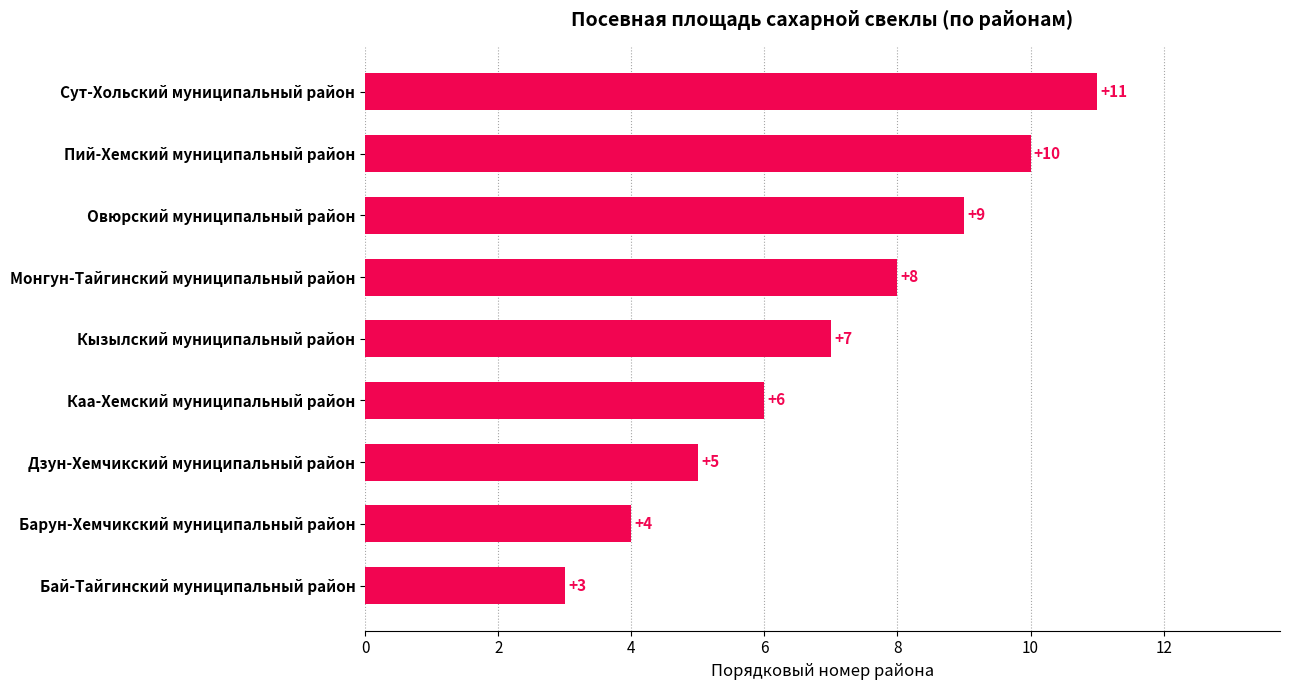

What is the difference between the second highest and minimum values?

7